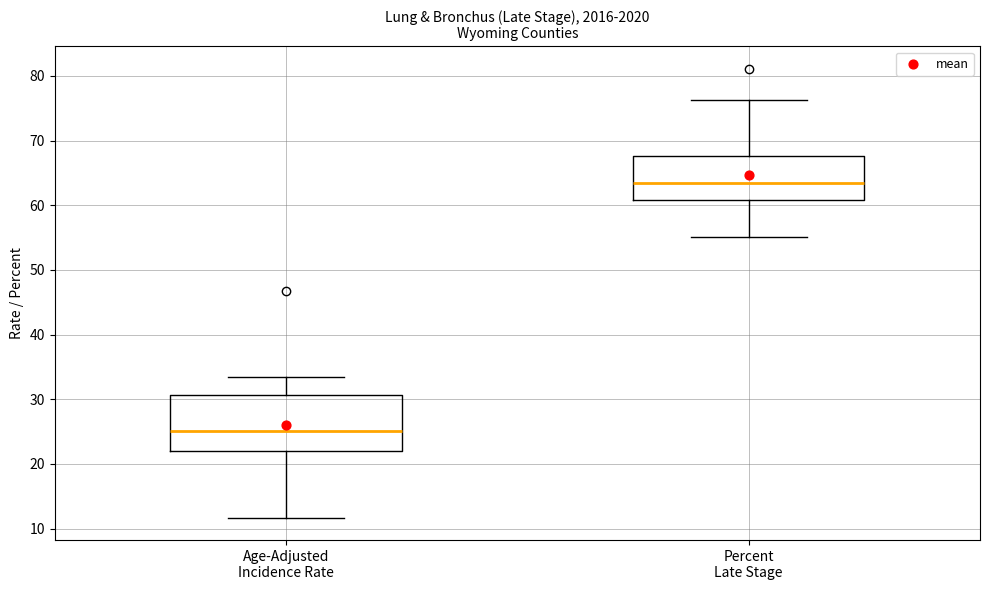

Which box is the tallest, from its lower edge to its upper edge?

Age-Adjusted Incidence Rate